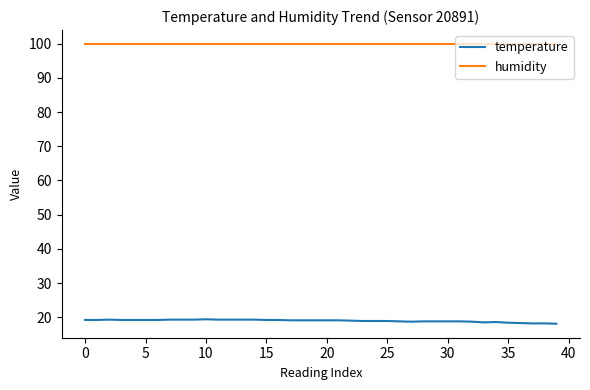

List the series in order of their overall mean, highest first.

humidity, temperature